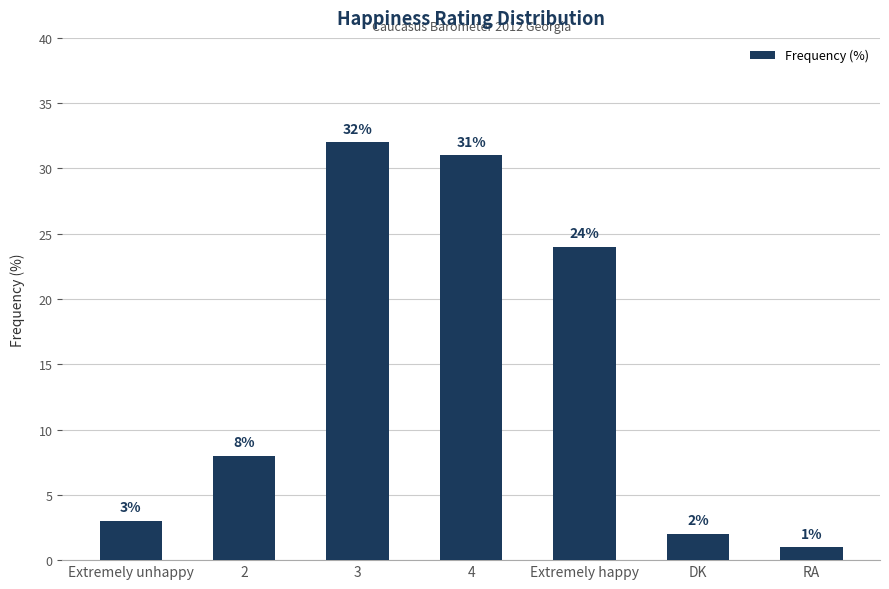

How many bars are there in total?

7